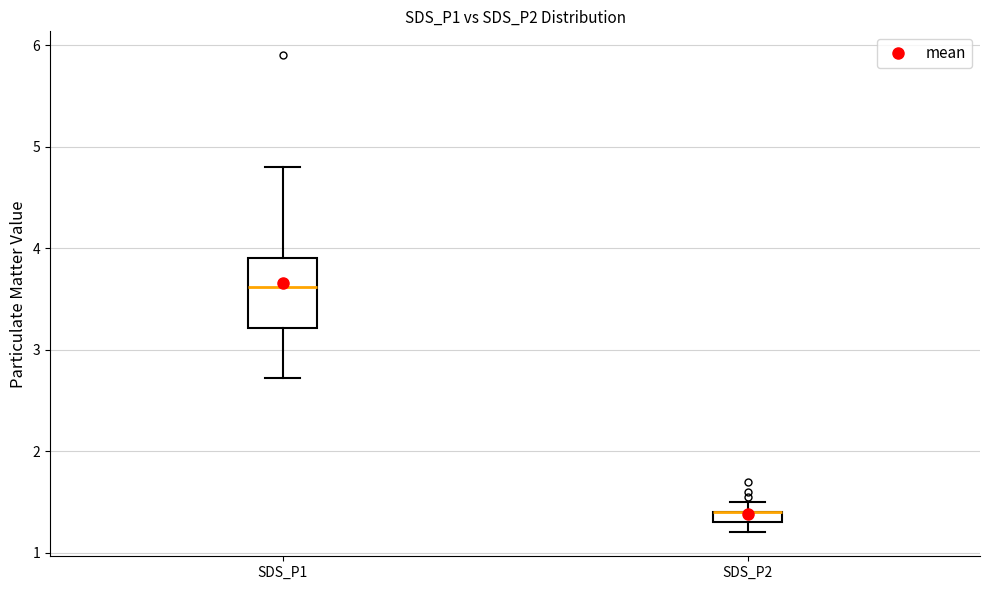

Where does the lower whisker of the box for SDS_P2 end on the y-axis? The values are not printed on the chart, so give them approximately, as read against the axis.

1.2